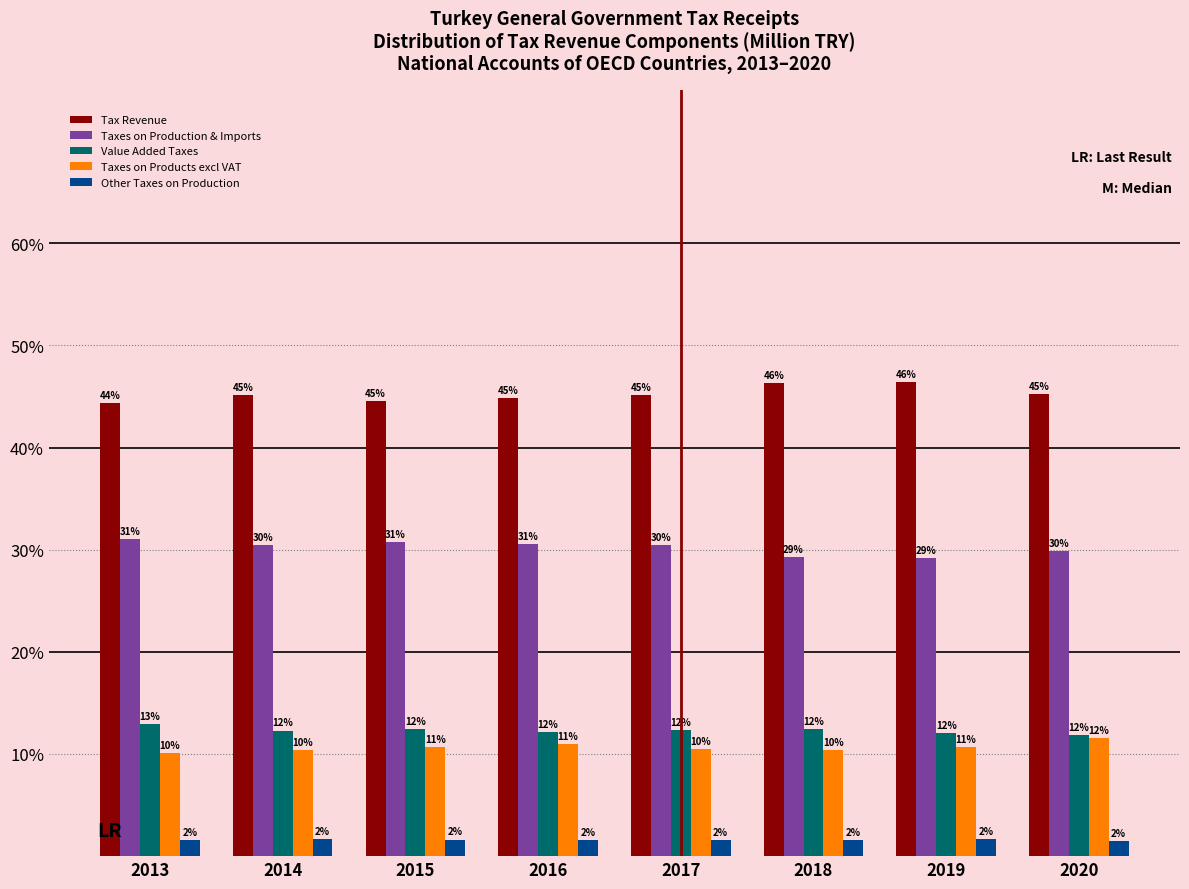

What are all the series names shown in the legend?

Tax Revenue, Taxes on Production & Imports, Value Added Taxes, Taxes on Products excl VAT, Other Taxes on Production